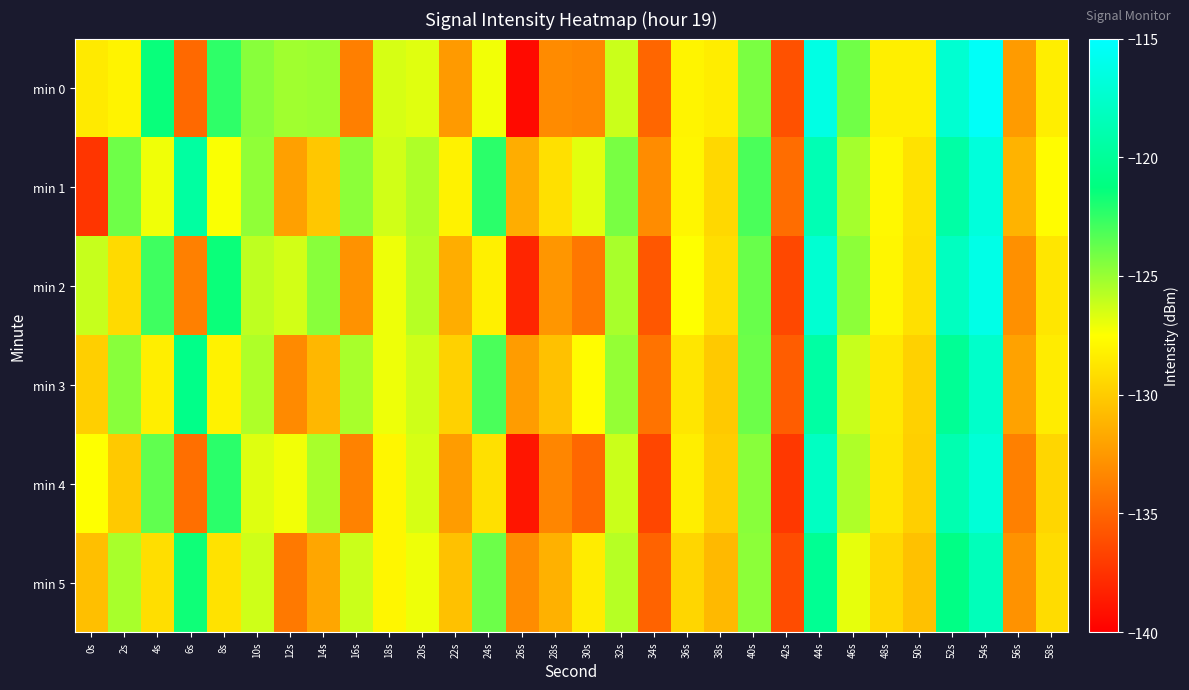

Which has a higher value, 18s or 54s?

54s